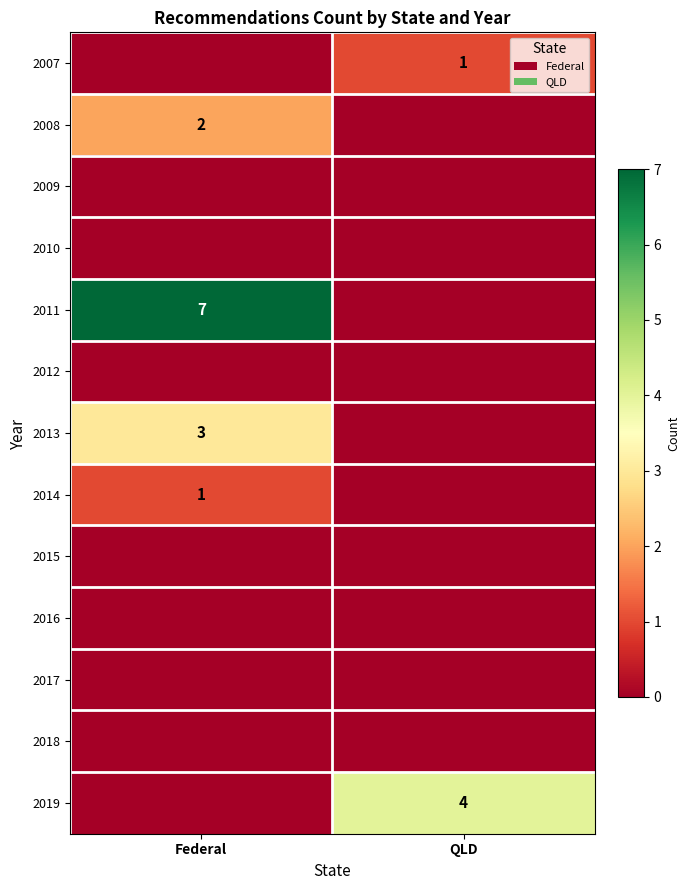

The 2013 series shows 4 at Federal. True or false?

False